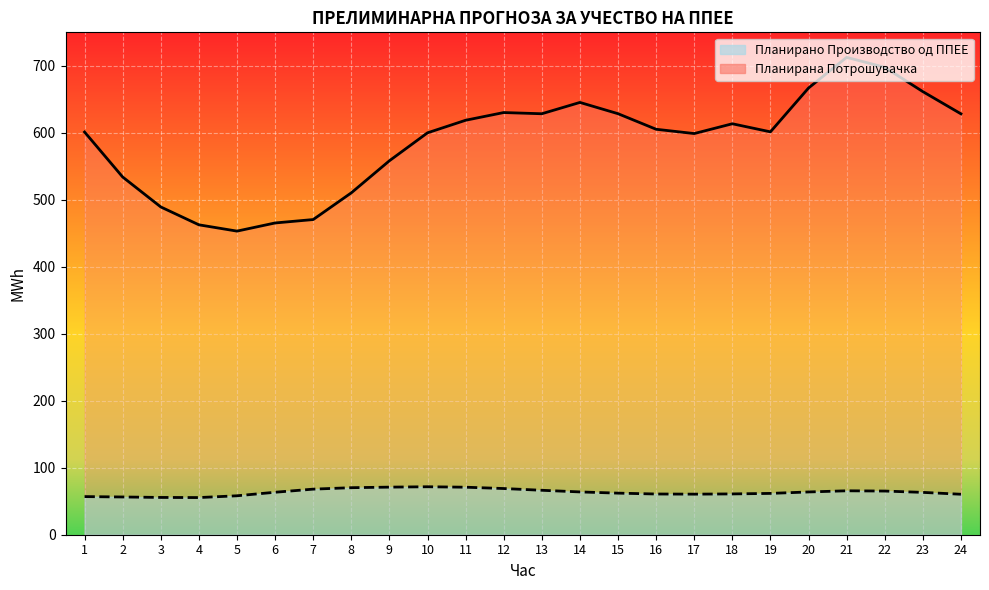

Which series has the widest spread of values?

Планирана Потрошувачка